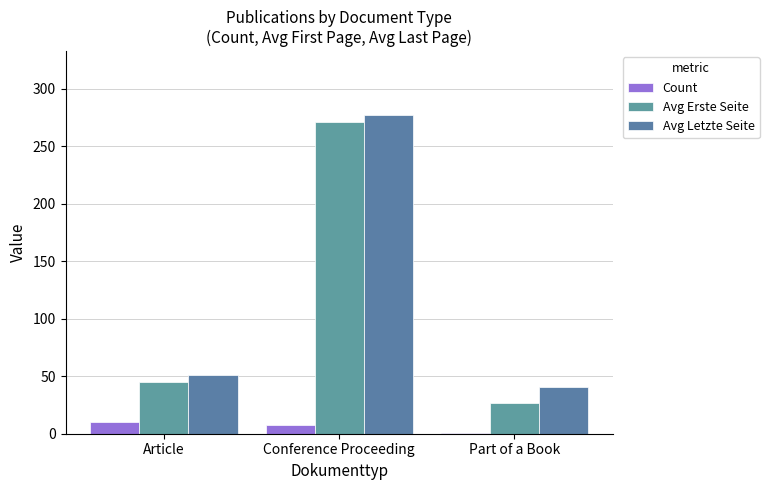

What is the spread (max minus min) of values at Part of a Book?

40.0